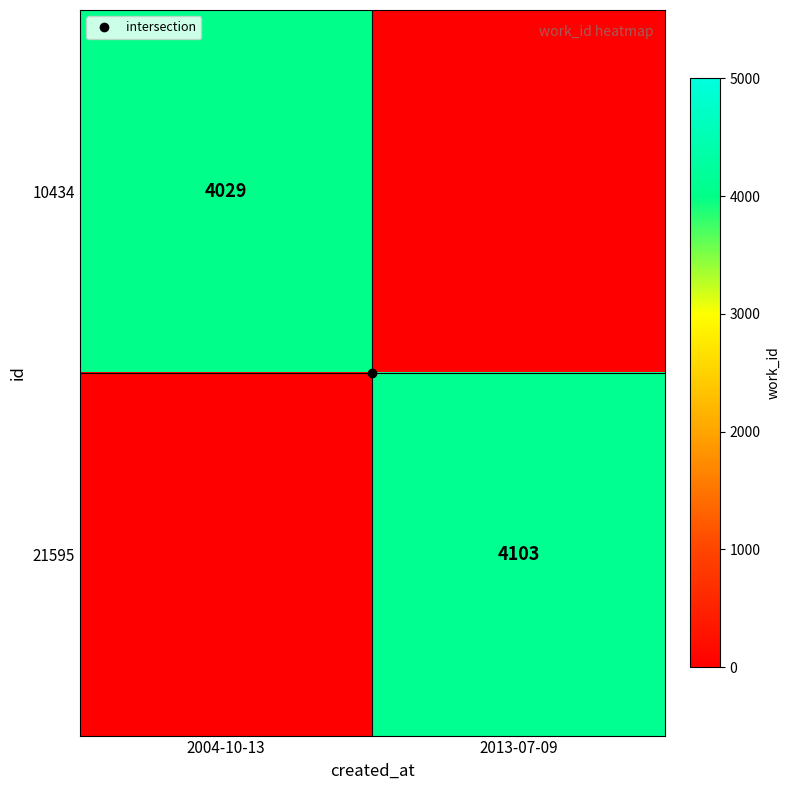

What is the greatest value displayed?

4103